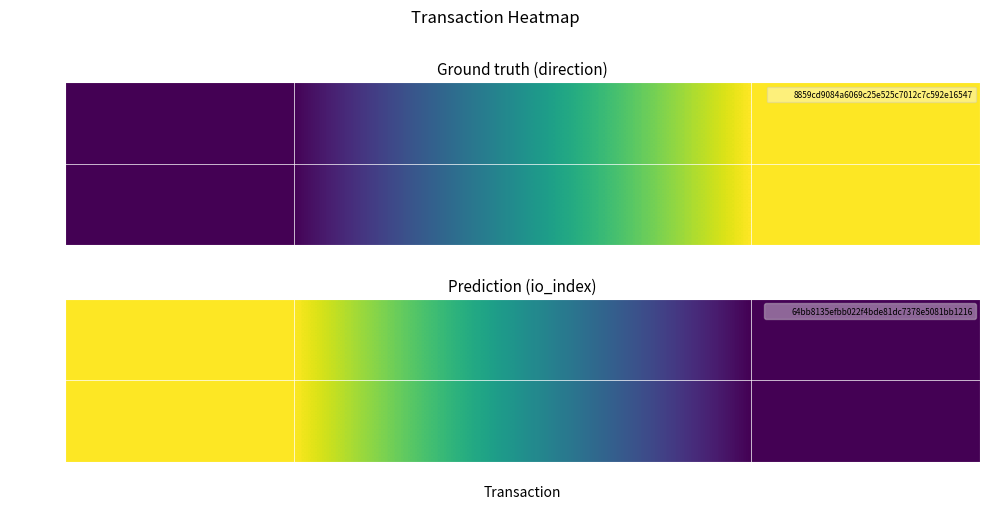

Which has a higher value, 64bb8135efbb022f… or 8859cd9084a6069c…?

8859cd9084a6069c…